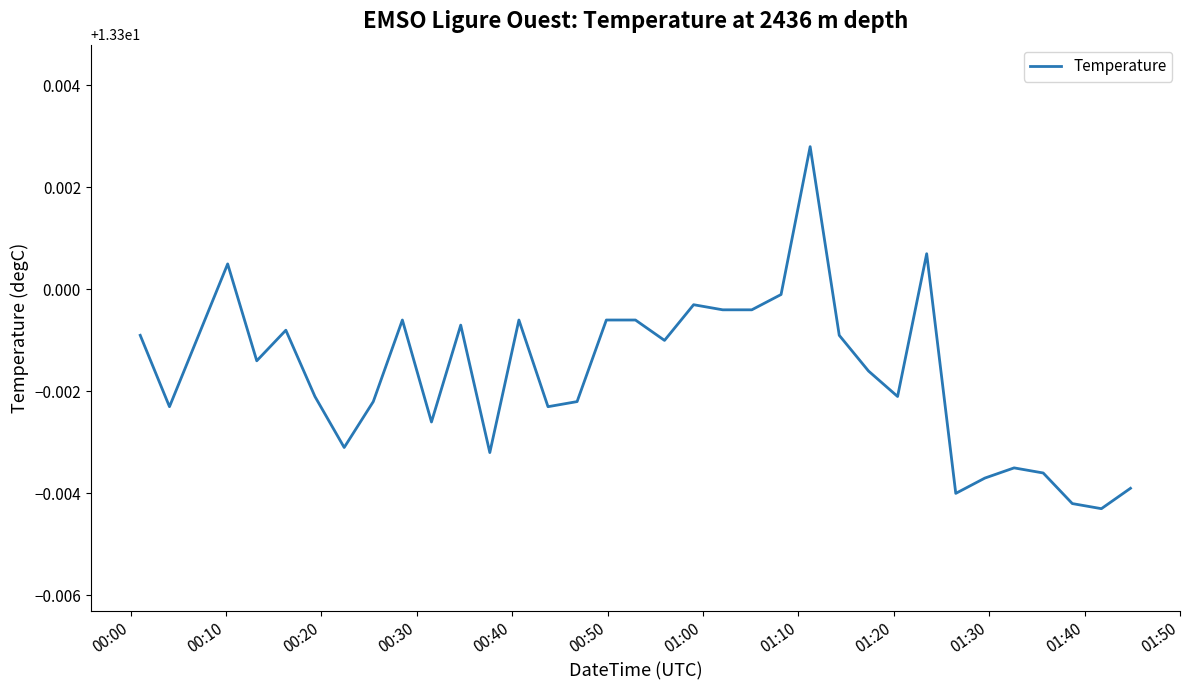

Does the chart have visible grid lines?

No